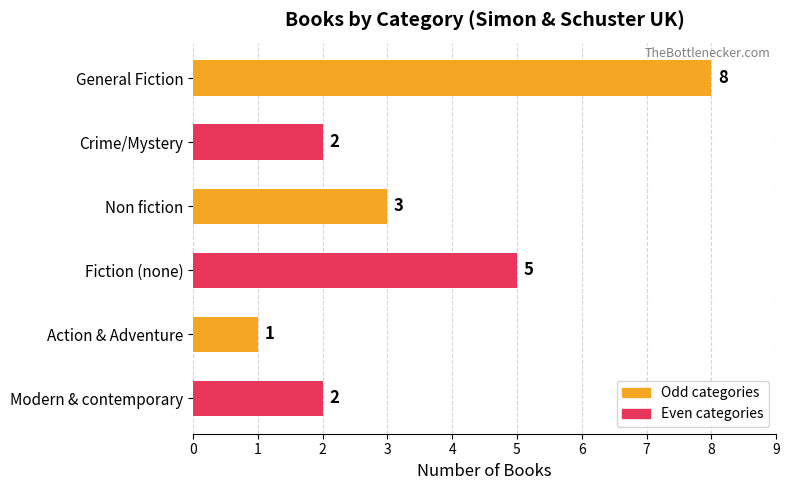

Reading top to bottom, transcribe all the data shown in this chart.

8	2	3	5	1	2